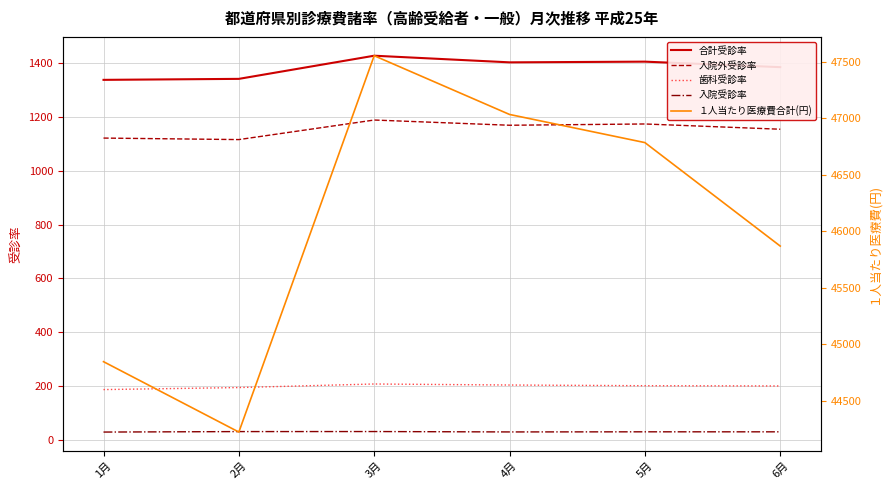

True or false: １人当たり医療費合計(円) has more than 2 interior local peaks.

False